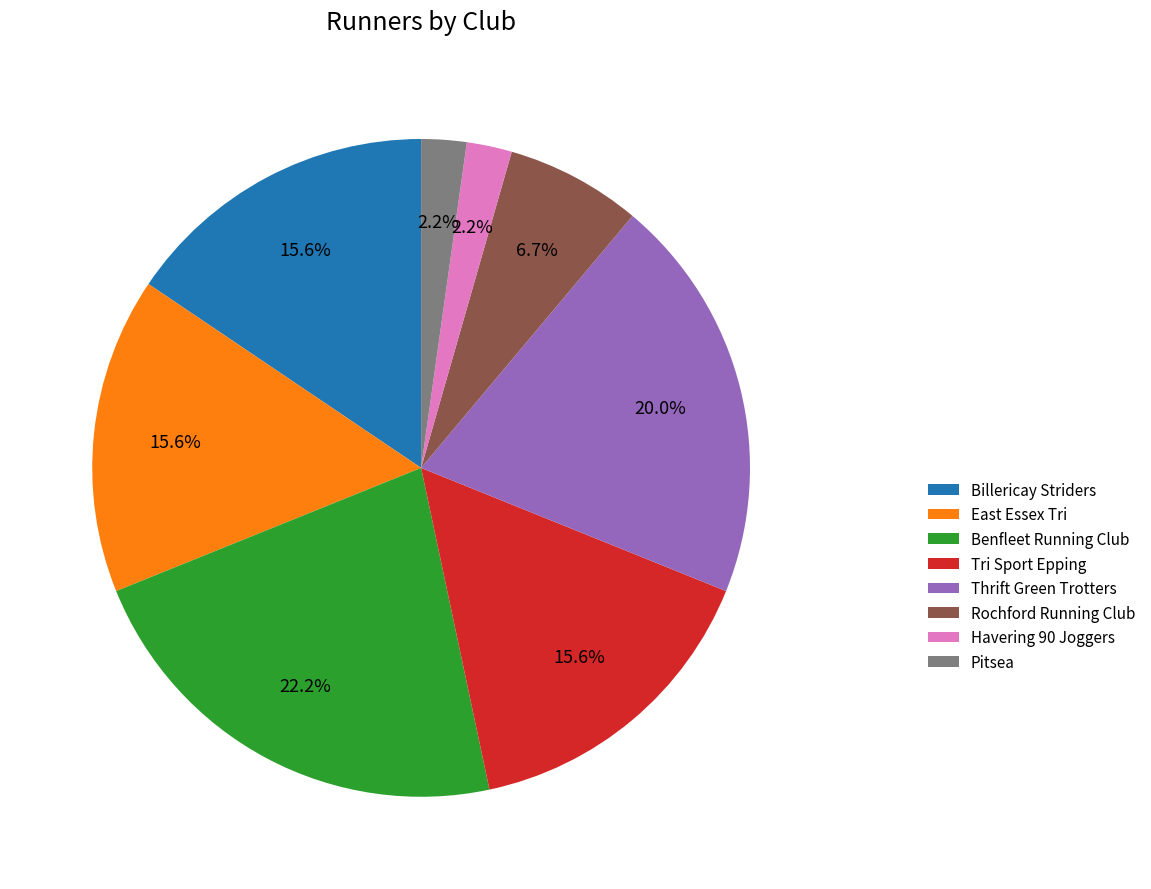

Which slice is the largest?

Benfleet Running Club